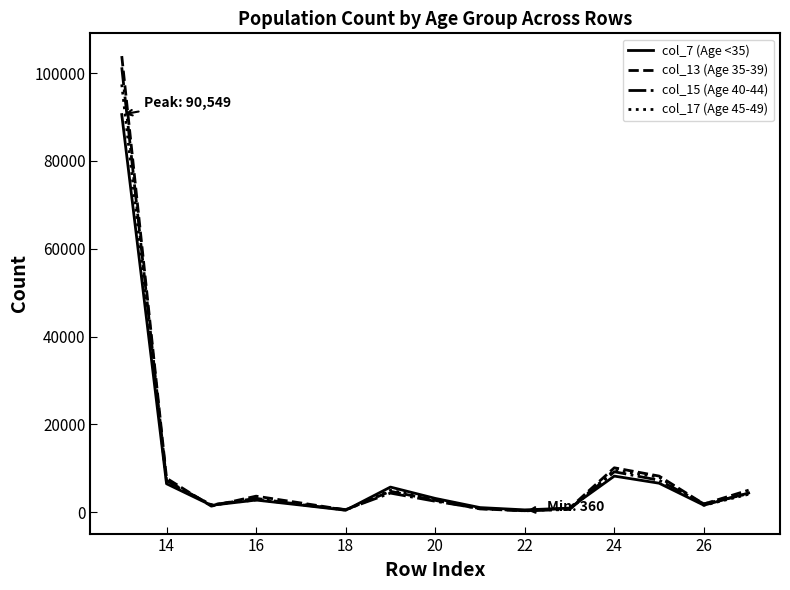

What is the sum of all col_17 (Age 45-49) values?

144579